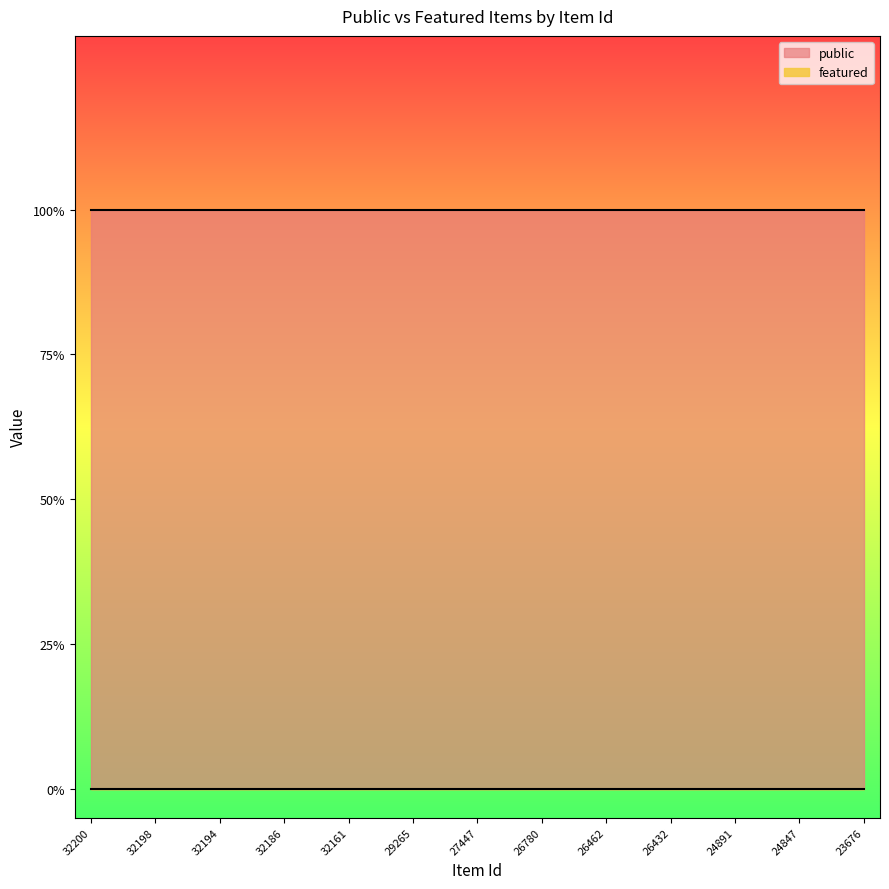

True or false: public has more than 1 interior local peaks.

False